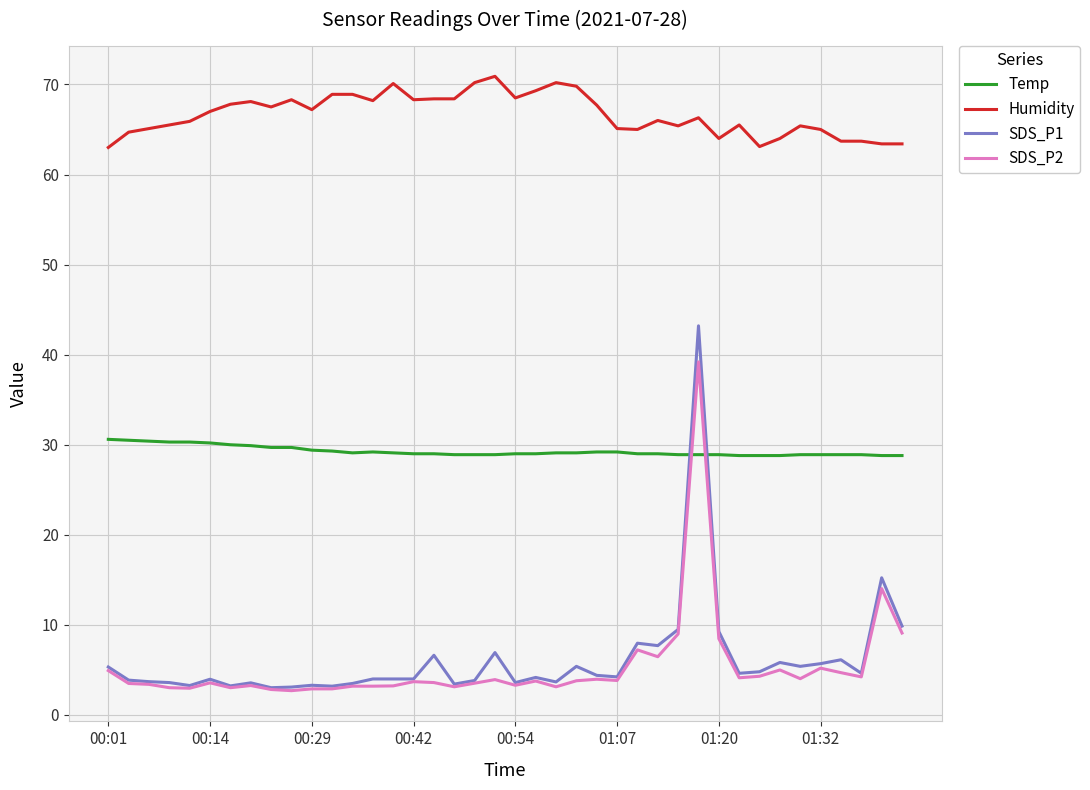

What is the maximum value for Humidity?

70.9